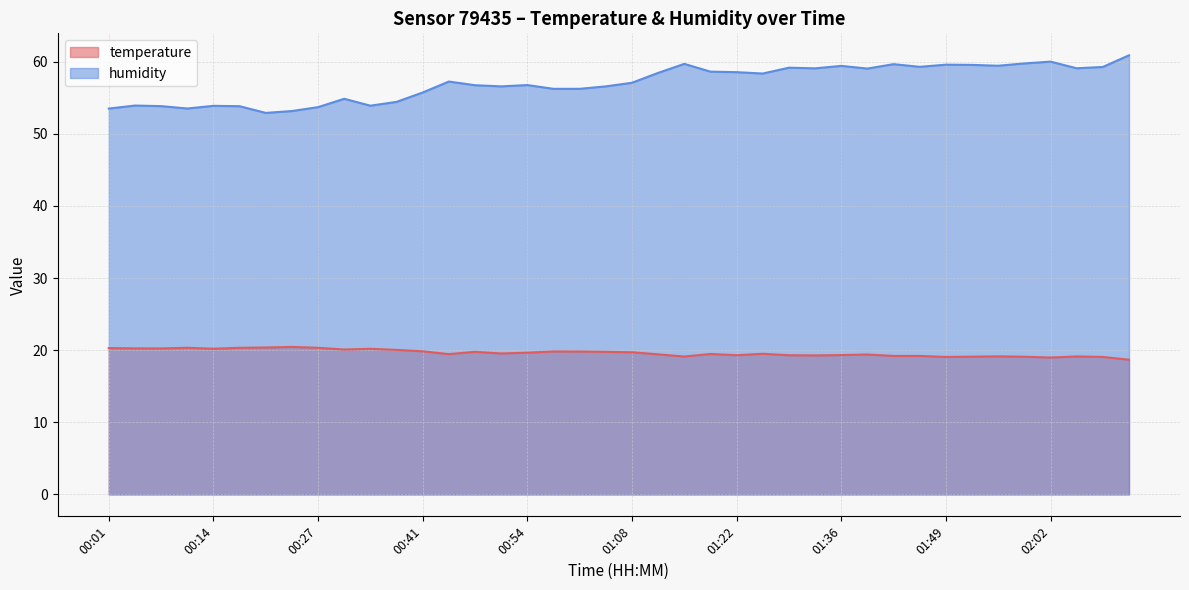

Which series has the largest total across all categories?

humidity